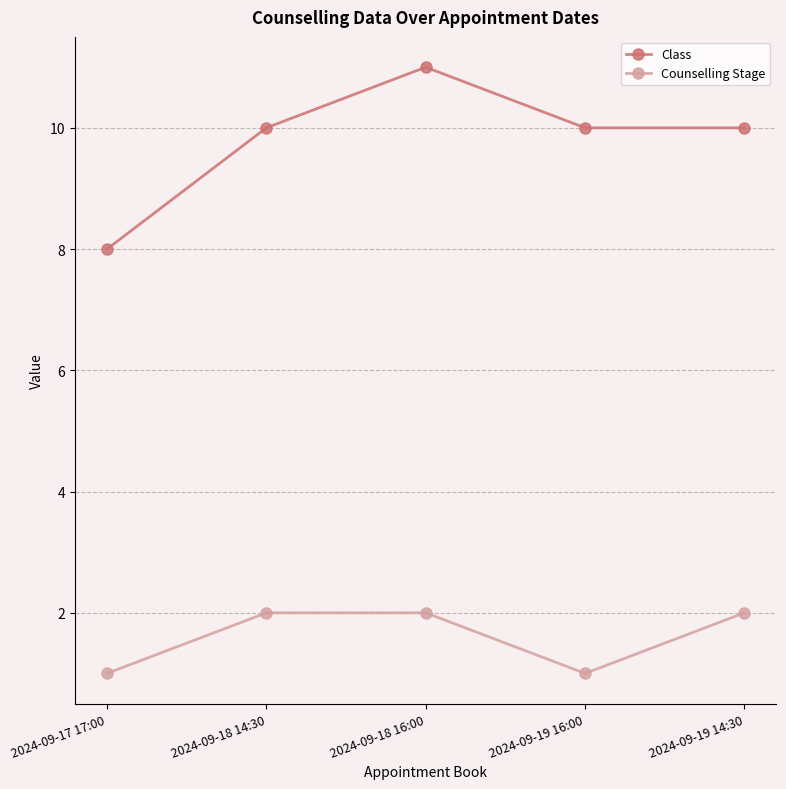

Reading left to right, list all the values displayed in this chart.

Class: 2024-09-17 17:00=8	2024-09-18 14:30=10	2024-09-18 16:00=11	2024-09-19 16:00=10	2024-09-19 14:30=10
Counselling Stage: 2024-09-17 17:00=1	2024-09-18 14:30=2	2024-09-18 16:00=2	2024-09-19 16:00=1	2024-09-19 14:30=2